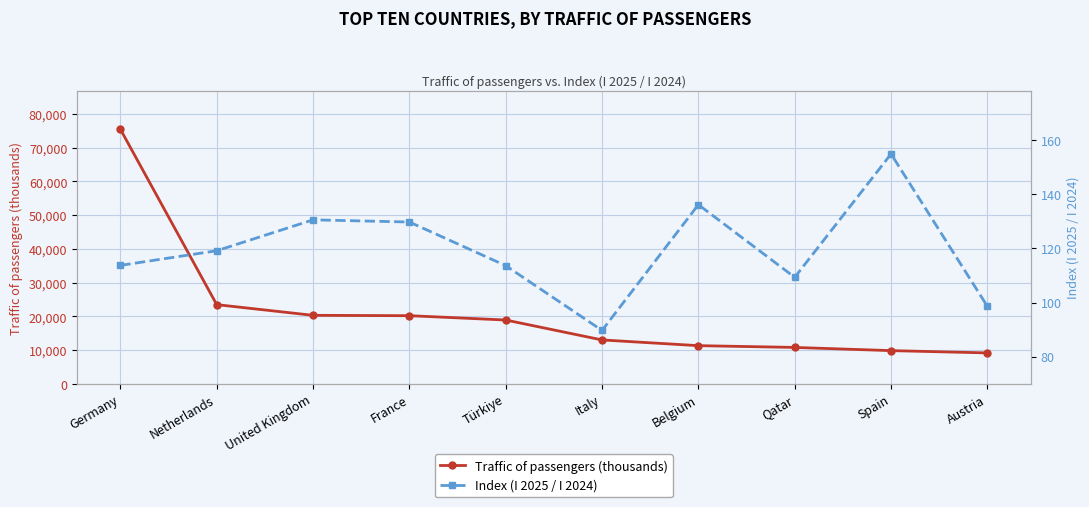

How many data points does each series have?

10